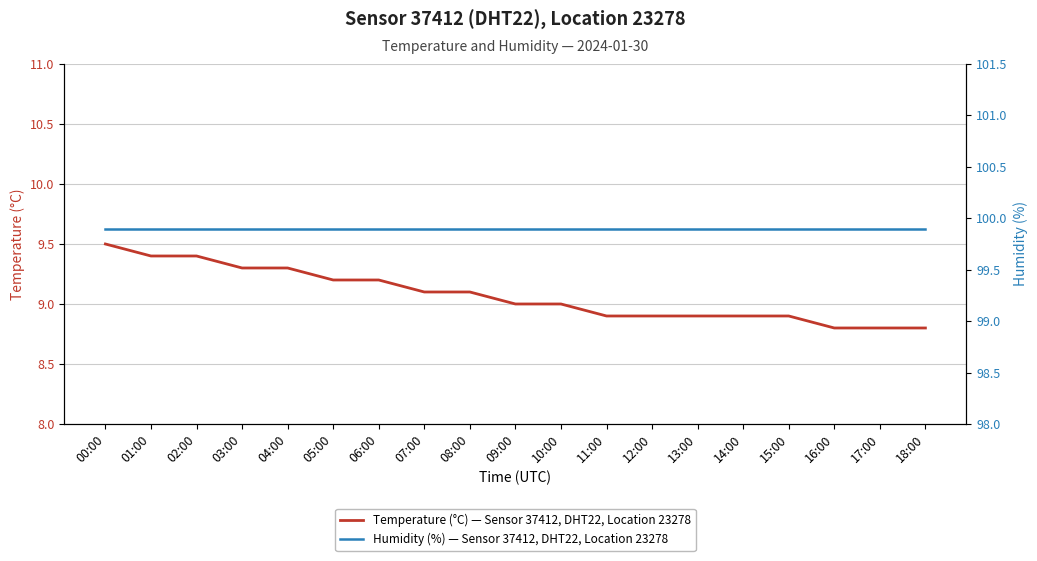

Reading right to left, transcribe all the data shown in this chart.

Temperature (°C) — Sensor 37412, DHT22, Location 23278: 8.8	8.8	8.8	8.9	8.9	8.9	8.9	8.9	9.0	9.0	9.1	9.1	9.2	9.2	9.3	9.3	9.4	9.4	9.5
Humidity (%) — Sensor 37412, DHT22, Location 23278: 99.9	99.9	99.9	99.9	99.9	99.9	99.9	99.9	99.9	99.9	99.9	99.9	99.9	99.9	99.9	99.9	99.9	99.9	99.9